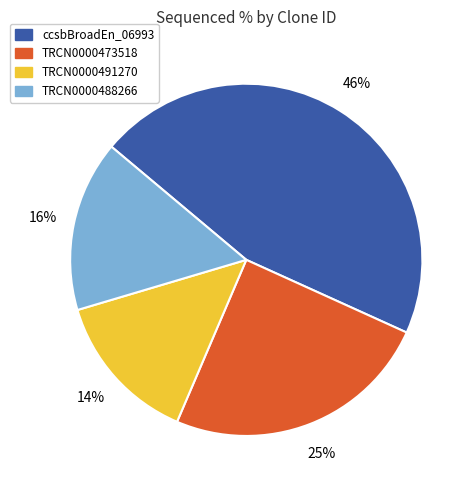

Does TRCN0000491270 represent more than half of the total?

No